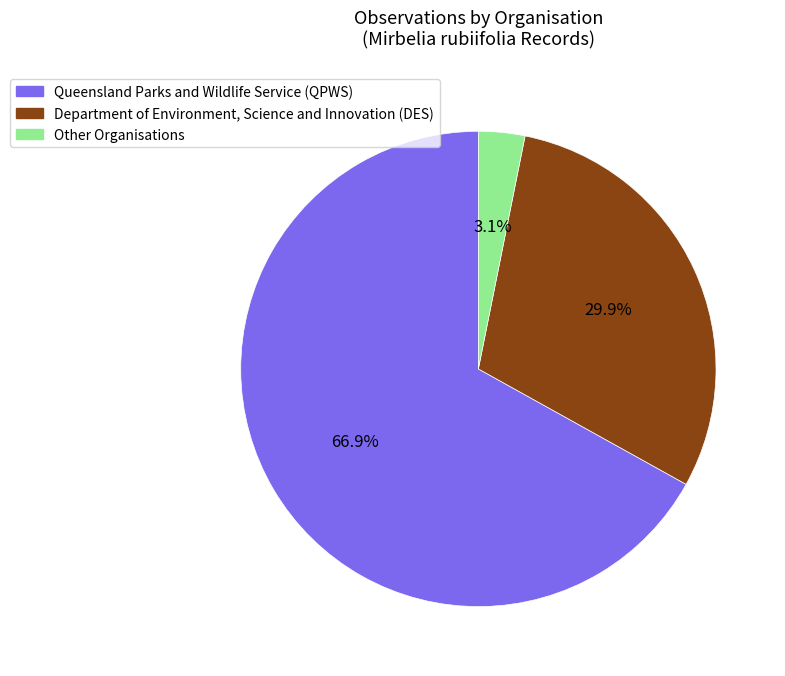

Does Queensland Parks and Wildlife Service represent more than half of the total?

Yes